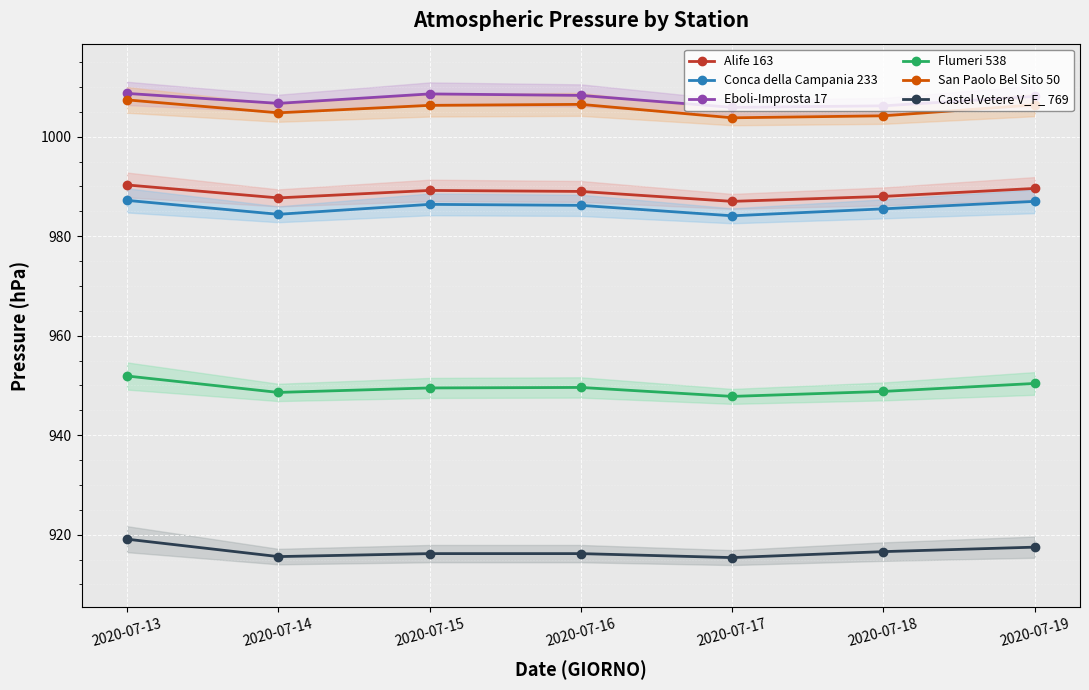

What is the approximate value of Castel Vetere V_F_ 769 at 2020-07-18?

916.6